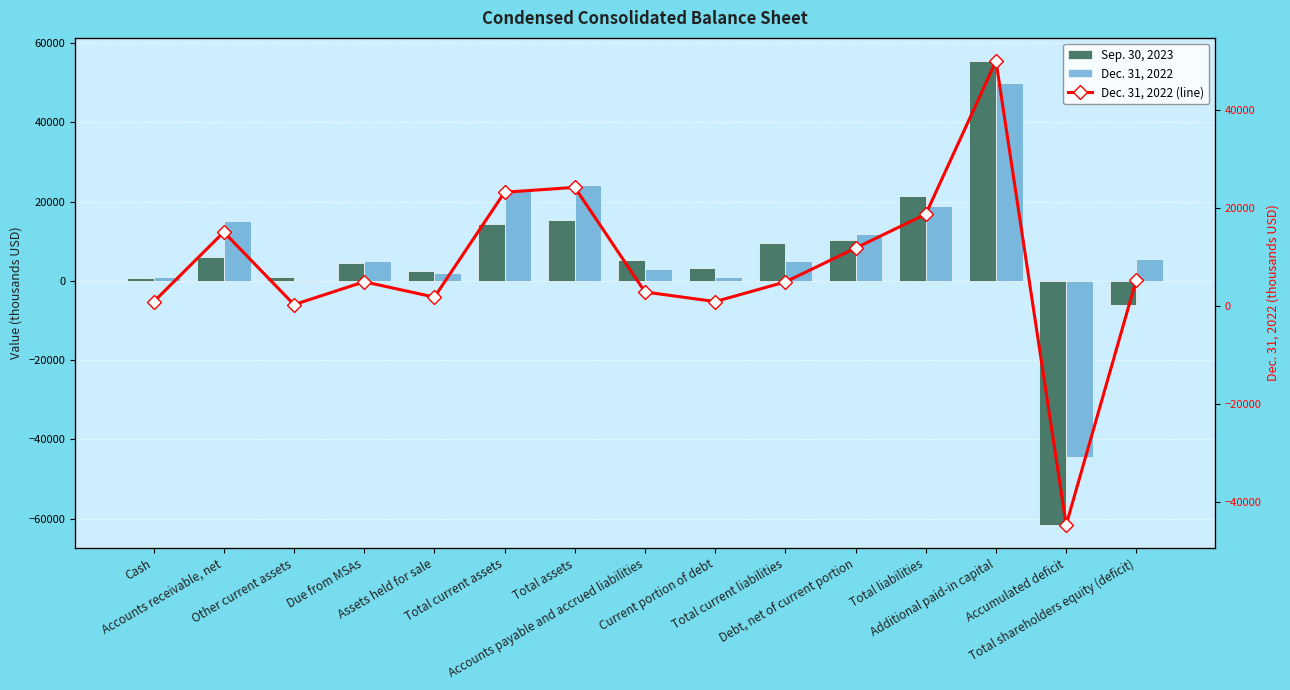

Reading left to right, list all the values displayed in this chart.

Sep. 30, 2023: 634	6013	862	4394	2435	14338	15292	5193	3238	9588	10232	21361	55475	-61571	-6069
Dec. 31, 2022: 905	15143	340	5006	1867	23261	24249	2919	965	4971	11874	18784	50000	-44556	5465
Dec. 31, 2022 (line): 905	15143	340	5006	1867	23261	24249	2919	965	4971	11874	18784	50000	-44556	5465